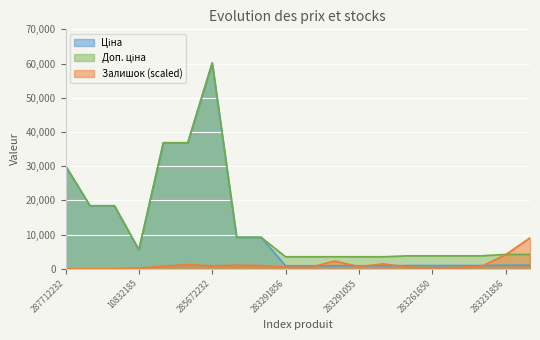

At which category is the sum across all series the highest?

285672232